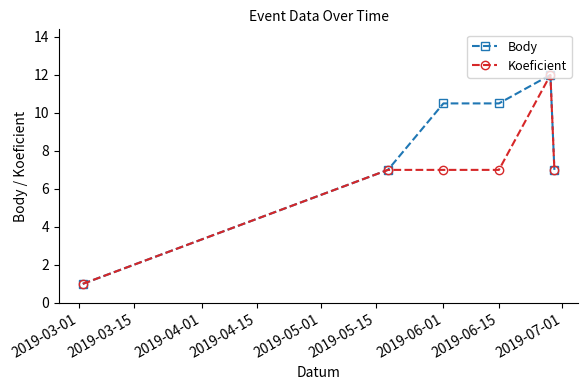

List the series in order of their overall mean, lowest first.

Koeficient, Body